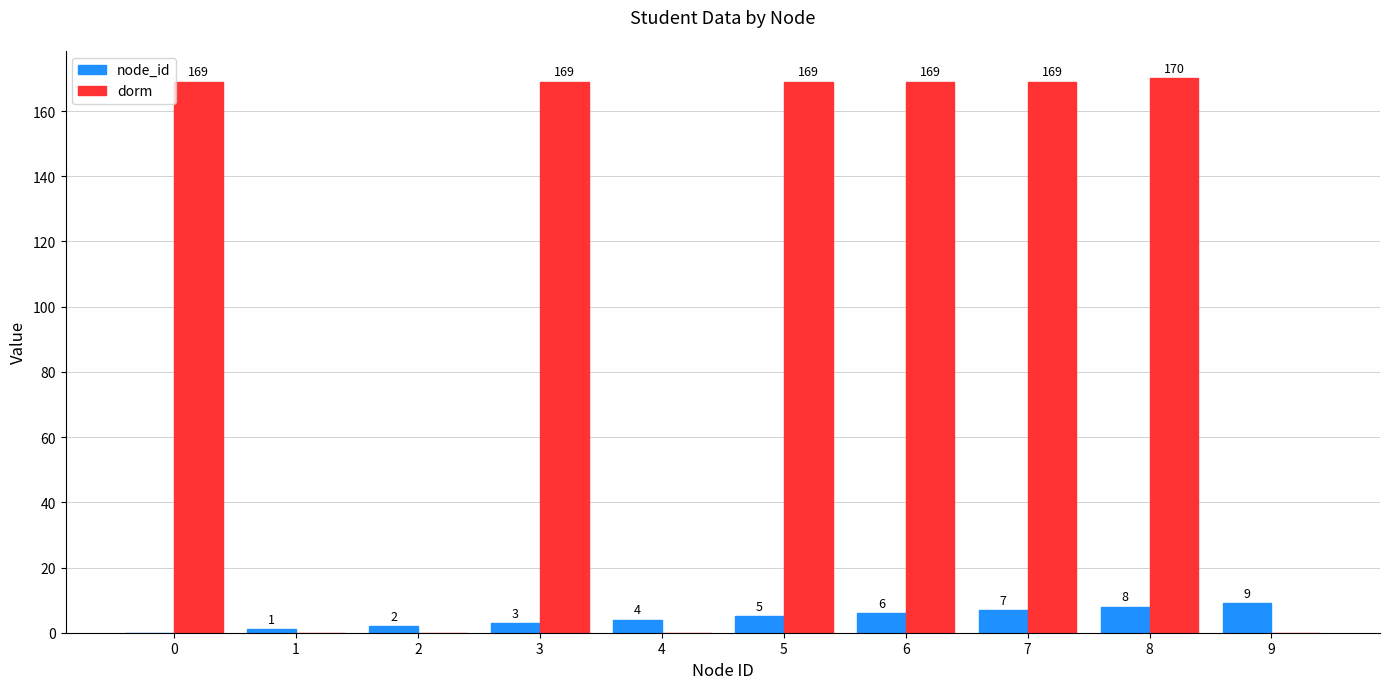

How many series are shown in this chart?

2